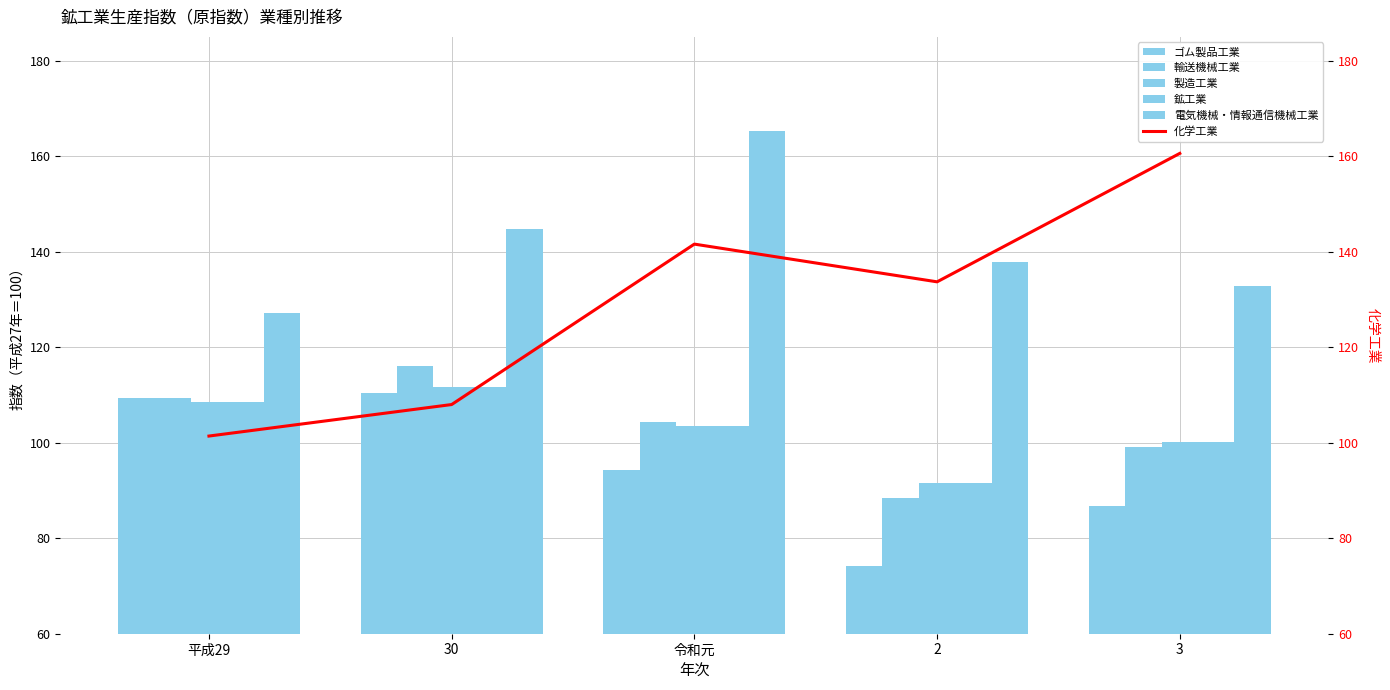

What is the label of the 2nd bar from the left?

30